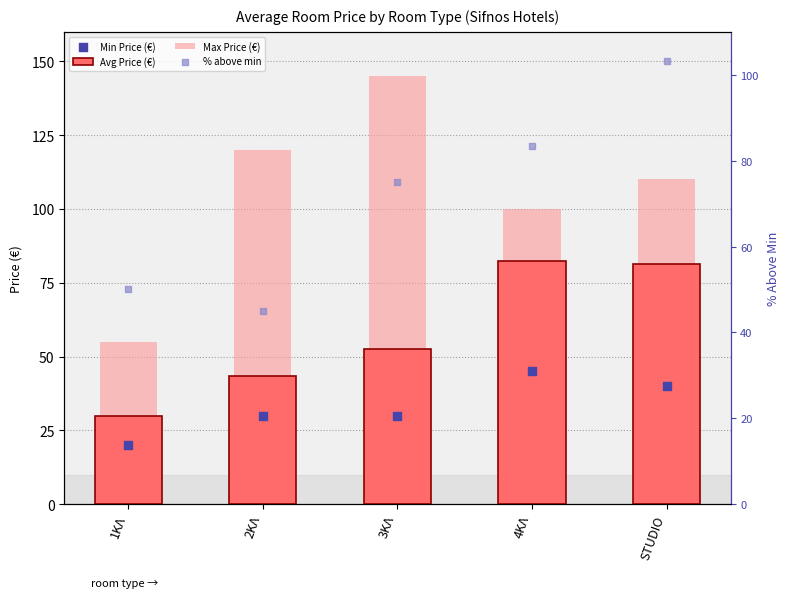

What is the total value across all series at 4ΚΛ?

310.8